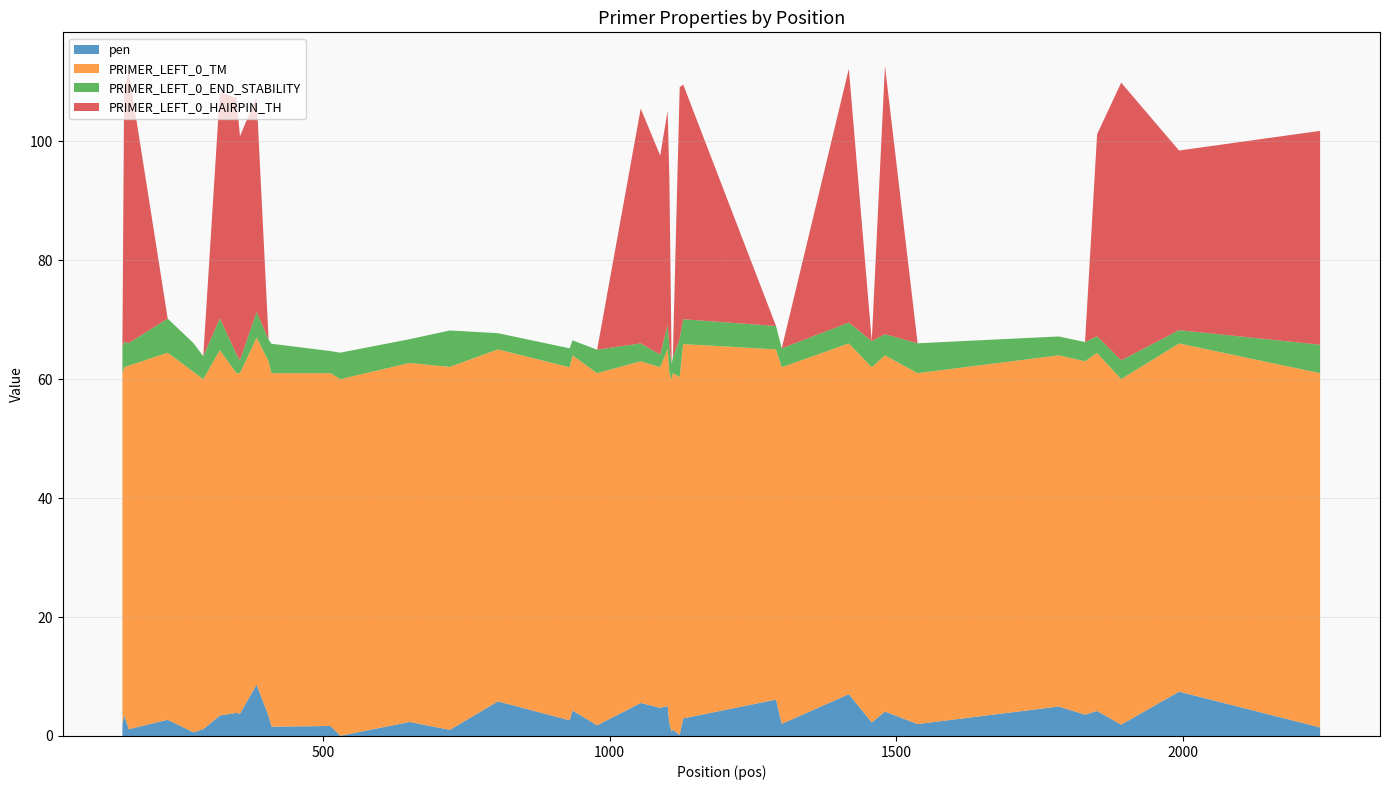

Reading left to right, extract all data points from this chart.

pen: 1.9	3.5	1.1	2.7	0.6	1.2	3.4	3.9	3.7	8.6	3.4	1.6	1.7	0.0	2.4	1.0	5.8	2.6	4.3	1.8	5.5	4.7	5.0	2.1	0.7	1.1	0.2	2.9	6.1	2.0	7.0	2.3	4.1	2.0	4.9	3.6	4.2	1.9	7.5	1.4
PRIMER_LEFT_0_TM: 59.1	58.5	61.1	61.7	60.6	58.8	61.4	57.1	57.3	58.4	59.6	59.4	59.3	60.0	60.4	61.0	59.2	59.4	59.7	59.2	57.5	57.3	60.0	58.9	59.3	59.9	60.2	62.9	58.9	60.0	59.0	59.7	59.9	59.0	59.0	59.4	60.2	58.1	58.5	59.6
PRIMER_LEFT_0_END_STABILITY: 4.5	4.3	3.8	5.7	4.8	3.9	5.3	3.2	2.2	4.3	3.7	5.0	3.7	4.5	4.0	6.1	2.7	3.2	2.5	4.0	3.0	2.1	4.0	4.4	2.6	2.7	6.5	4.2	3.9	3.2	3.5	4.4	3.6	5.0	3.2	3.2	2.8	3.2	2.2	4.8
PRIMER_LEFT_0_HAIRPIN_TH: 0.0	42.2	45.8	0.0	0.0	0.0	38.0	43.1	37.7	36.2	0.0	0.0	0.0	0.0	0.0	0.0	0.0	0.0	0.0	0.0	39.5	33.5	36.0	28.3	0.0	0.0	42.3	39.5	0.0	0.0	42.7	0.0	45.1	0.0	0.0	0.0	34.0	46.7	30.2	36.0